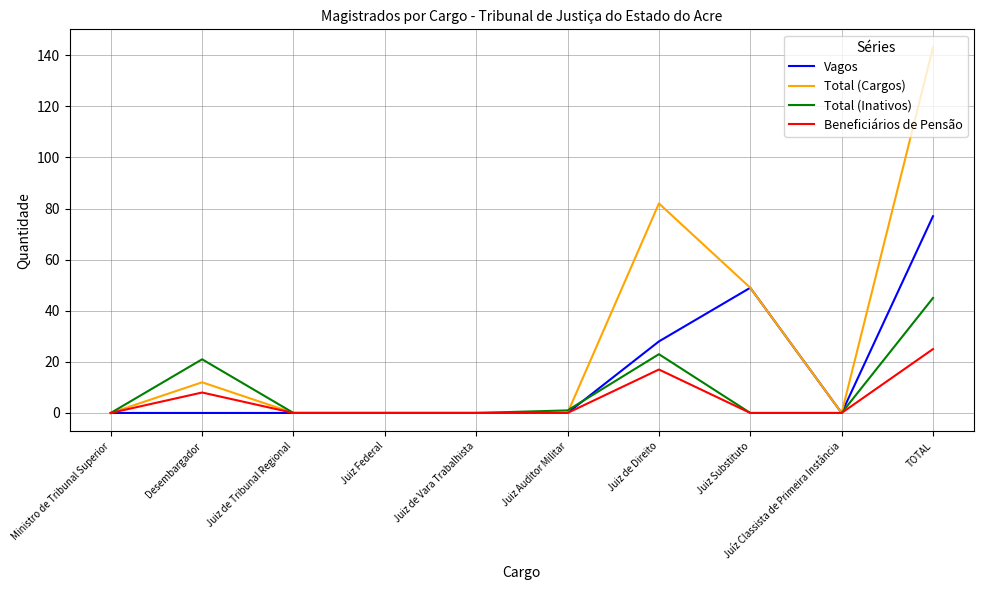

Which category has the highest value in the Beneficiários de Pensão series?

TOTAL